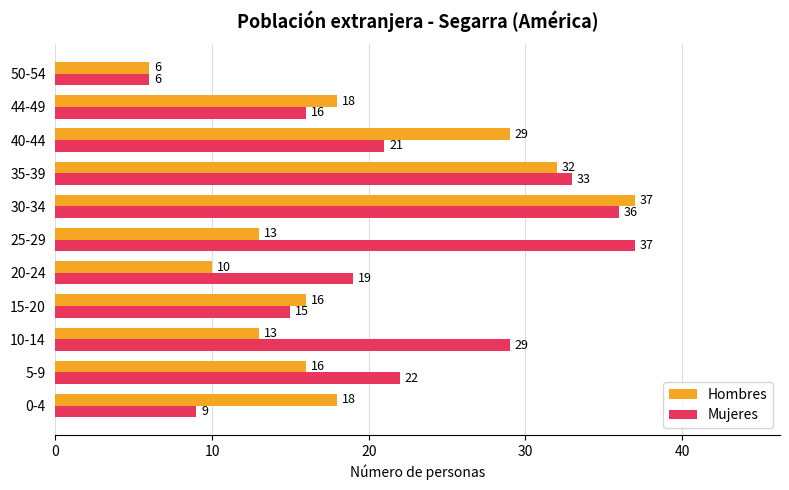

The value of Mujeres at 10-14 is 29. True or false?

True